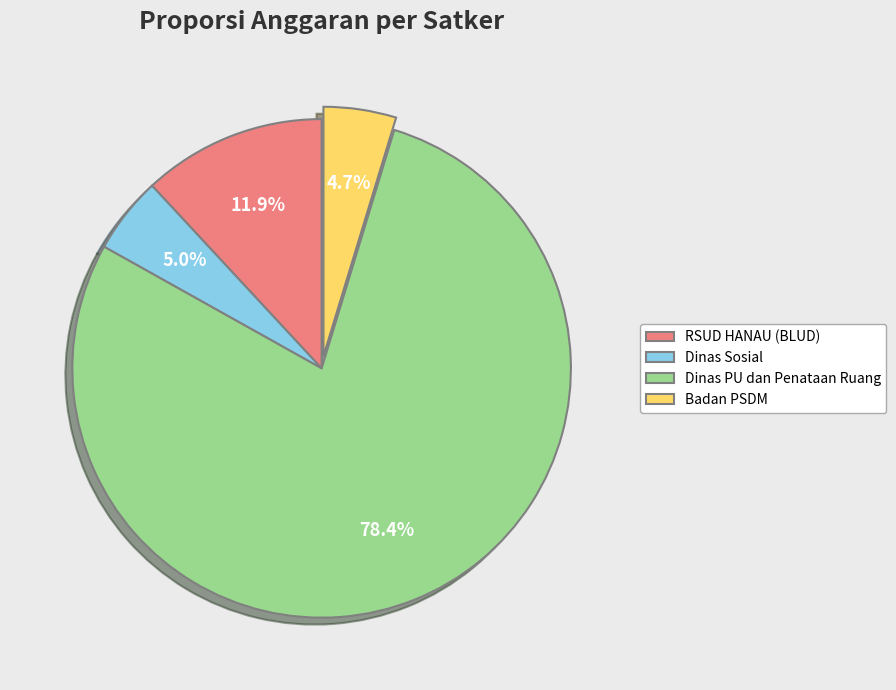

What is the largest slice in the pie chart?

Dinas PU dan Penataan Ruang